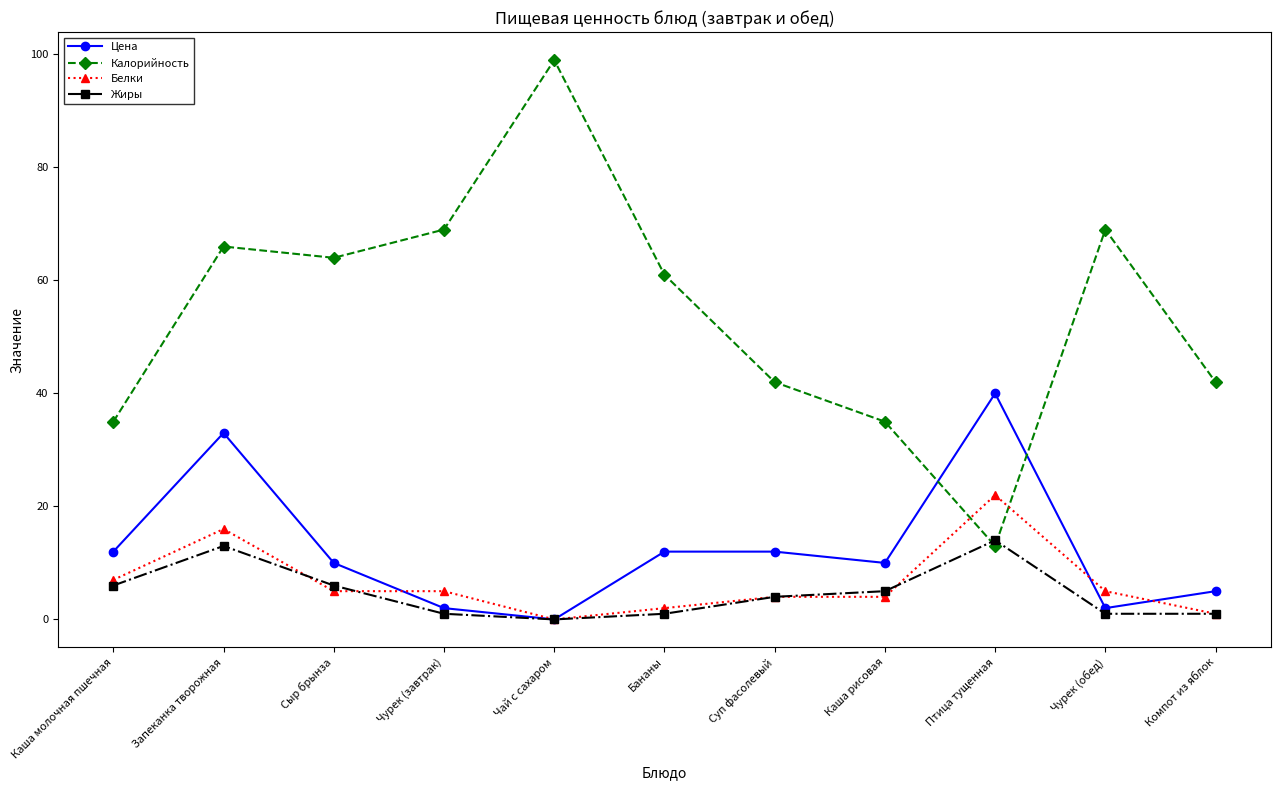

What is the greatest value displayed?

99